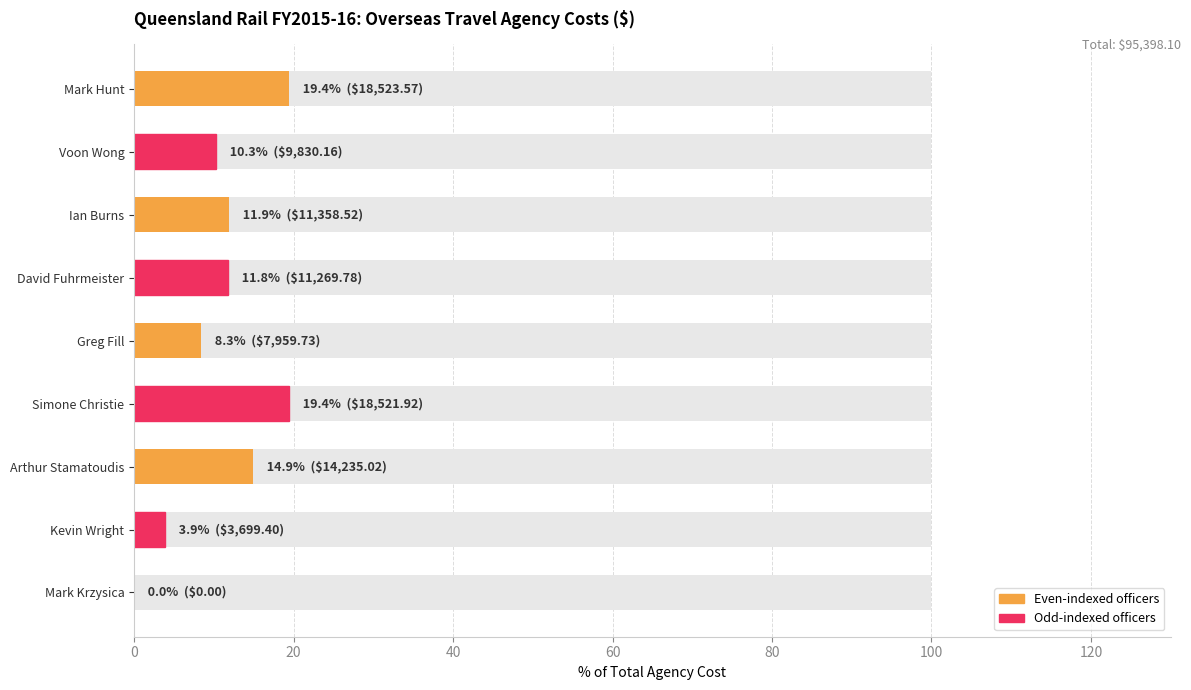

Does the chart contain stacked bars?

No